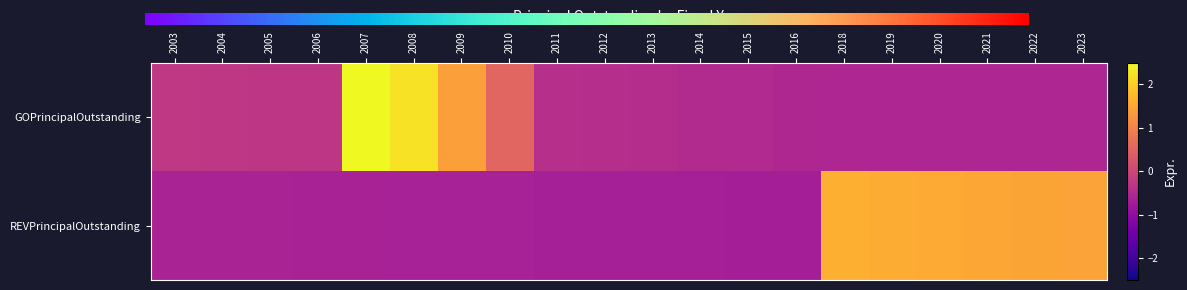

At which category is the sum across all series the highest?

2007